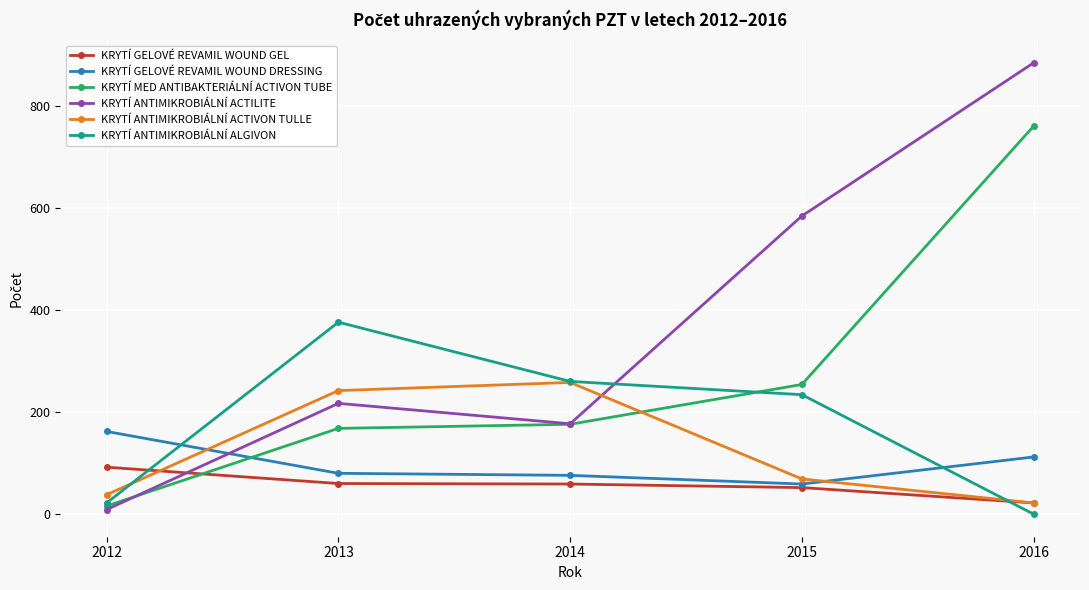

What is the minimum value for KRYTÍ ANTIMIKROBIÁLNÍ ACTIVON TULLE?

22